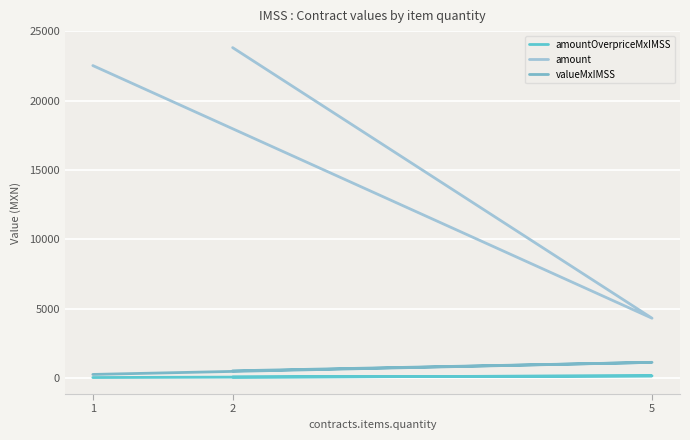

Is it true that amount equals 1939.6 at 5?

False